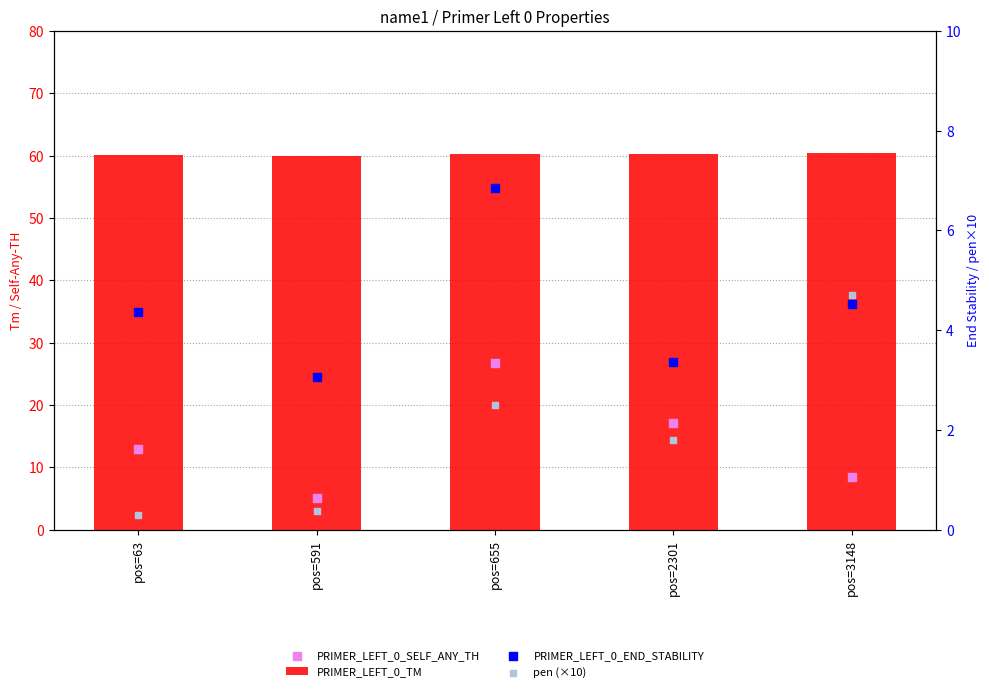

At which category is the sum across all series the highest?

pos=655